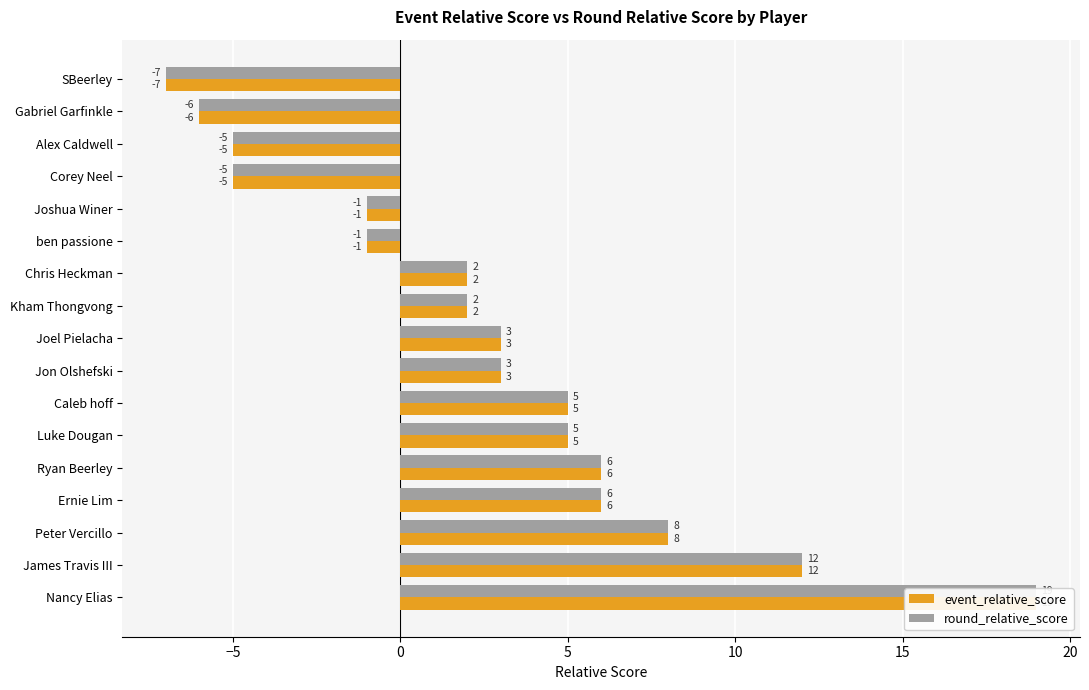

Which series changed the most between Alex Caldwell and Ryan Beerley?

event_relative_score